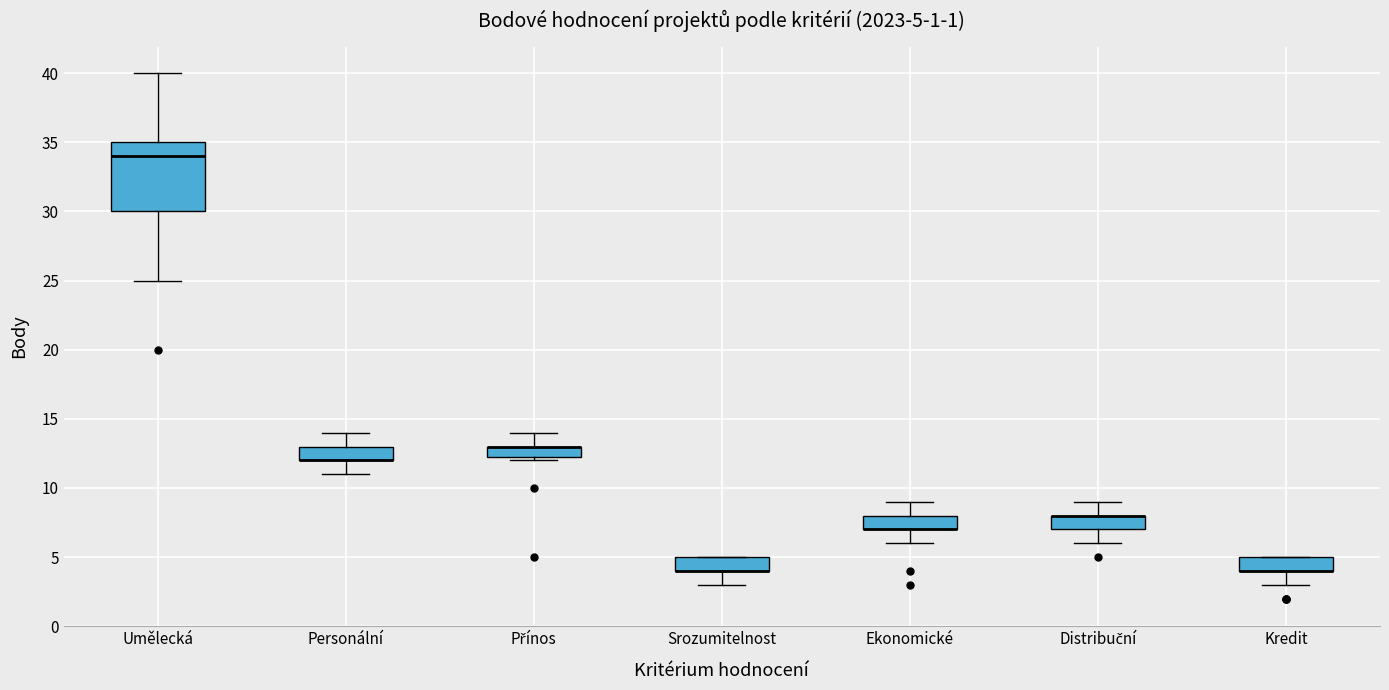

Comparing the boxes themselves (not the whiskers), which one is the tallest?

Umělecká